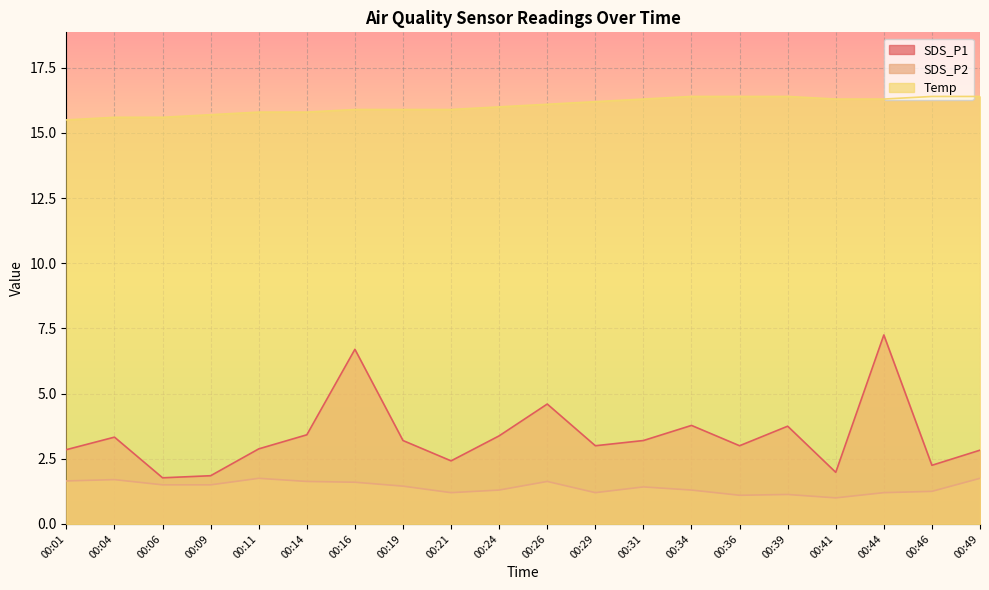

Reading right to left, what are all the values shown in this chart?

SDS_P1: 00:49=2.8	00:46=2.2	00:44=7.2	00:41=2.0	00:39=3.8	00:36=3.0	00:34=3.8	00:31=3.2	00:29=3.0	00:26=4.6	00:24=3.4	00:21=2.4	00:19=3.2	00:16=6.7	00:14=3.4	00:11=2.9	00:09=1.9	00:06=1.8	00:04=3.3	00:01=2.9
SDS_P2: 00:49=1.8	00:46=1.2	00:44=1.2	00:41=1.0	00:39=1.1	00:36=1.1	00:34=1.3	00:31=1.4	00:29=1.2	00:26=1.6	00:24=1.3	00:21=1.2	00:19=1.4	00:16=1.6	00:14=1.6	00:11=1.8	00:09=1.5	00:06=1.5	00:04=1.7	00:01=1.6
Temp: 00:49=16.4	00:46=16.4	00:44=16.3	00:41=16.3	00:39=16.4	00:36=16.4	00:34=16.4	00:31=16.3	00:29=16.2	00:26=16.1	00:24=16.0	00:21=15.9	00:19=15.9	00:16=15.9	00:14=15.8	00:11=15.8	00:09=15.7	00:06=15.6	00:04=15.6	00:01=15.5